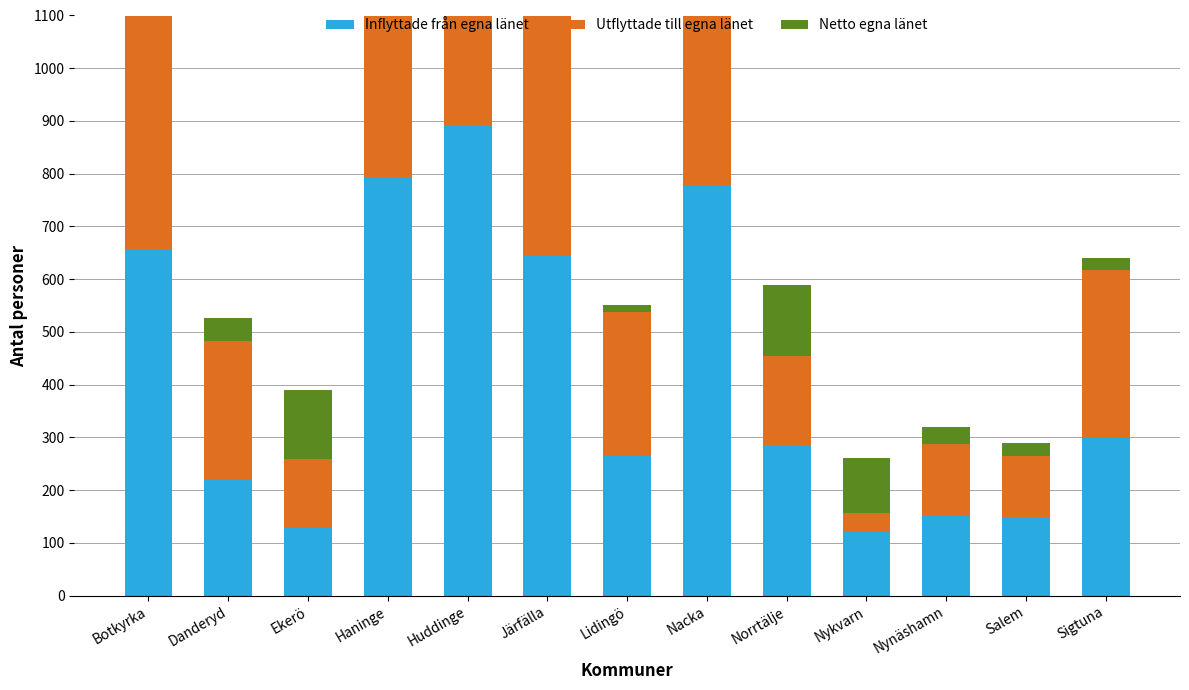

What is the label of the 8th bar from the right?

Järfälla